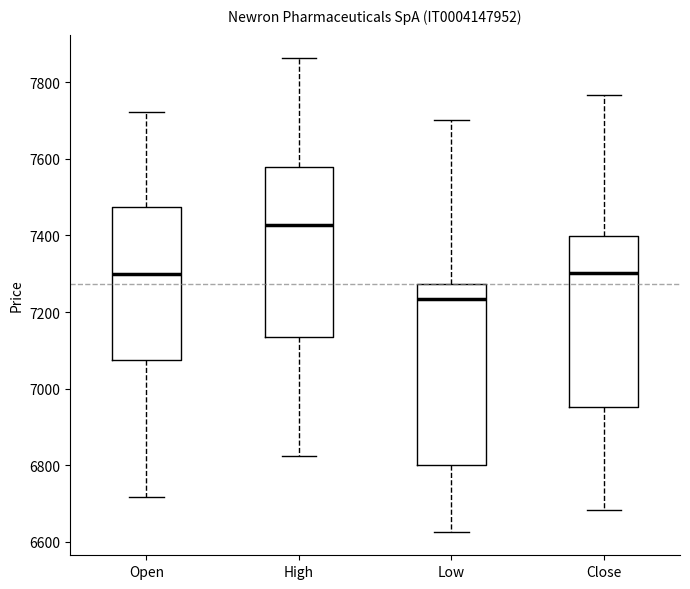

Where is the upper edge of the box for Open on the y-axis? The values are not printed on the chart, so give them approximately, as read against the axis.

7480